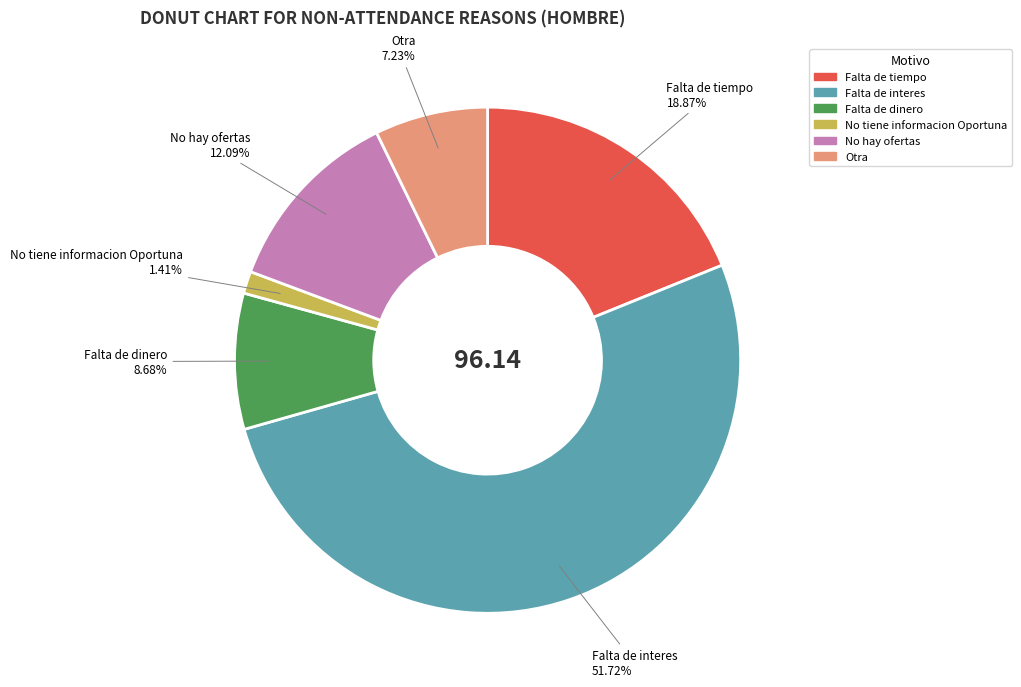

The No hay ofertas slice represents 12% of the pie. True or false?

True